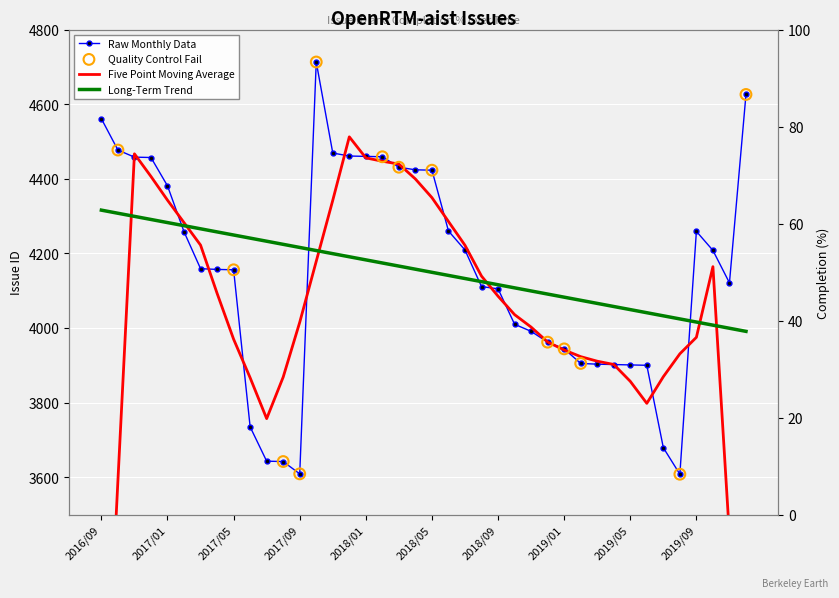

What is the change in value from 2018/03 to 2018/08?

-320